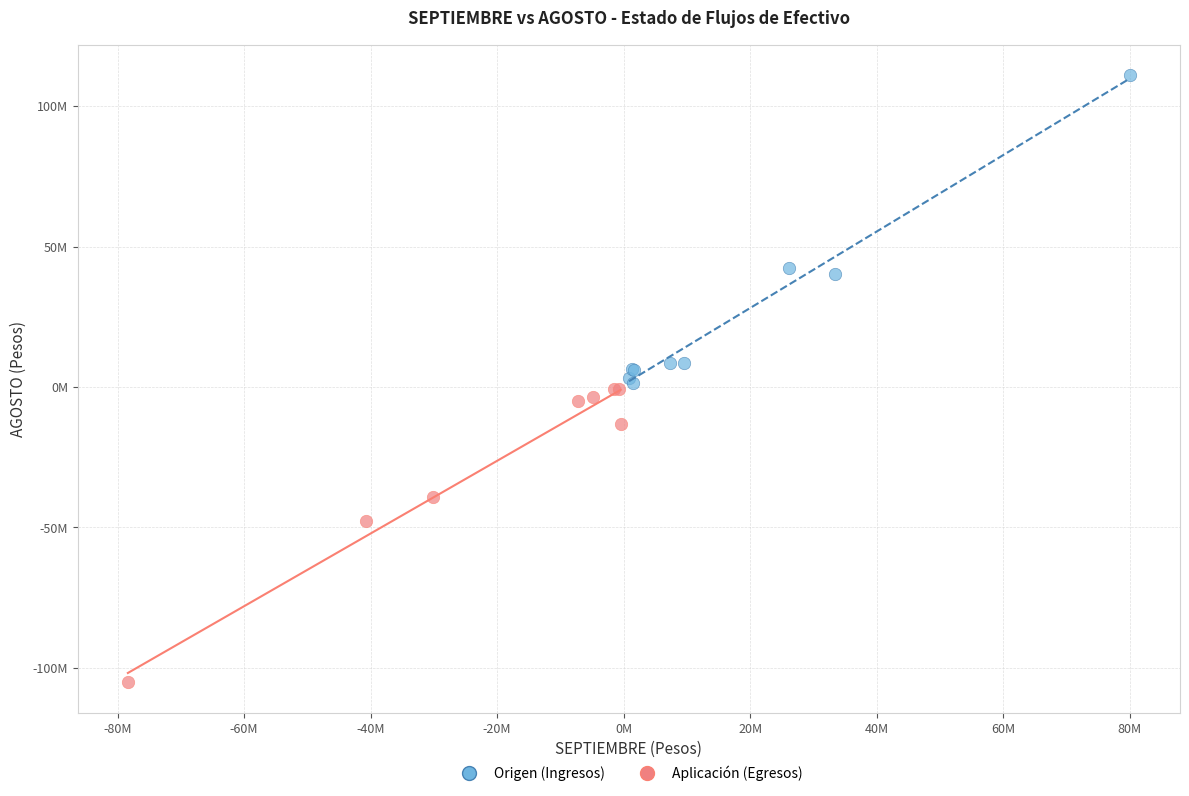

What are all the series names shown in the legend?

Origen (Ingresos), Aplicación (Egresos)